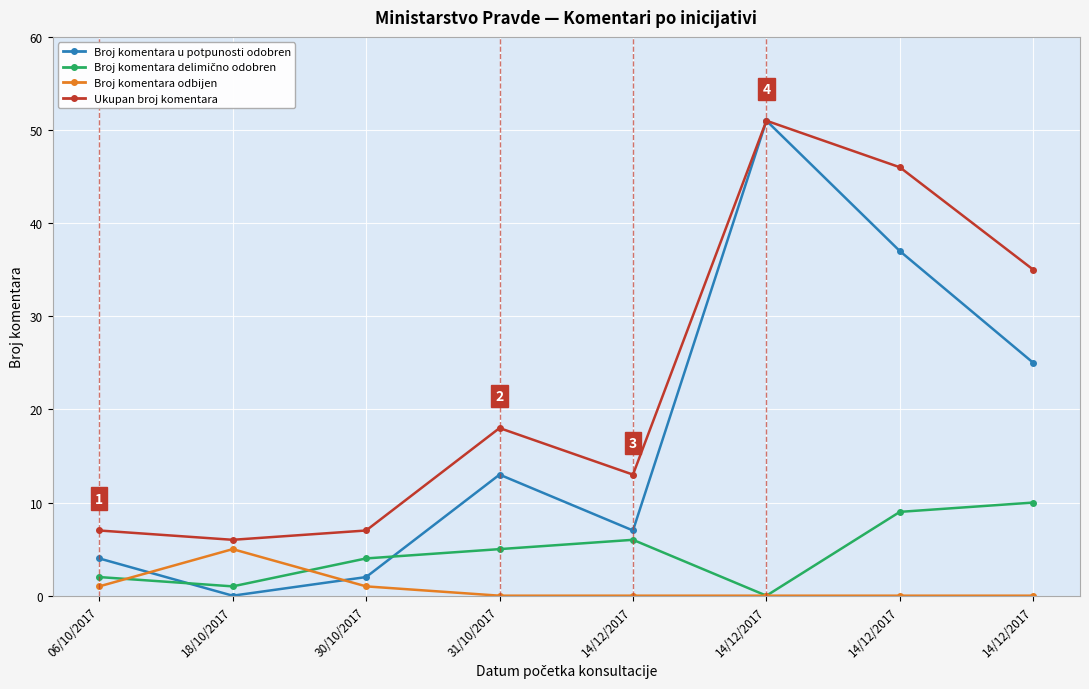

What is the label of the 3rd point from the right?

14/12/2017